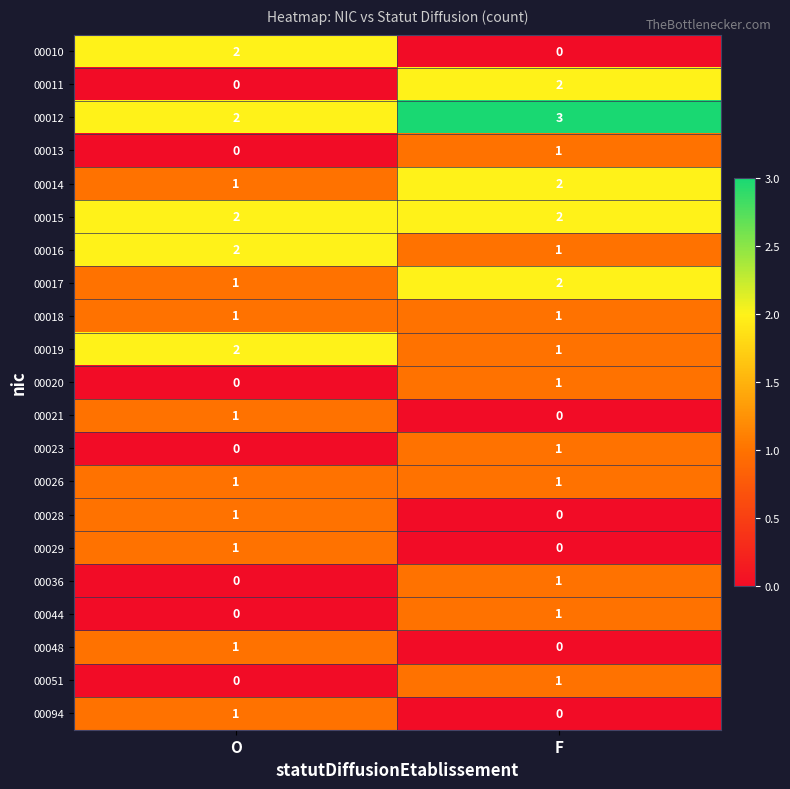

At which label is 00051 closest to 0?

O